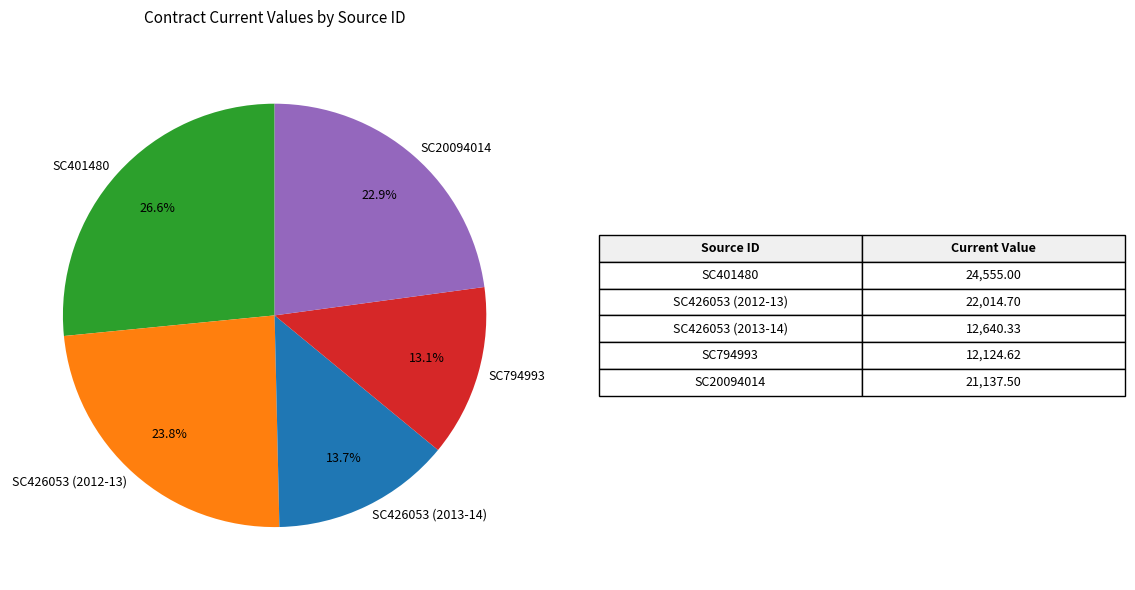

To the nearest percent, what is the difference between the largest and smallest slice percentages?

13%